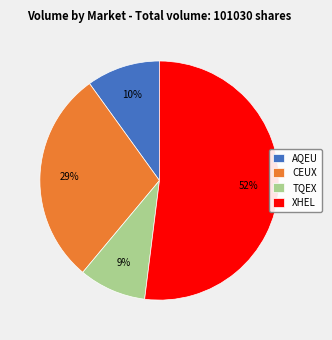

Rank the categories by value from highest to lowest.

XHEL, CEUX, AQEU, TQEX